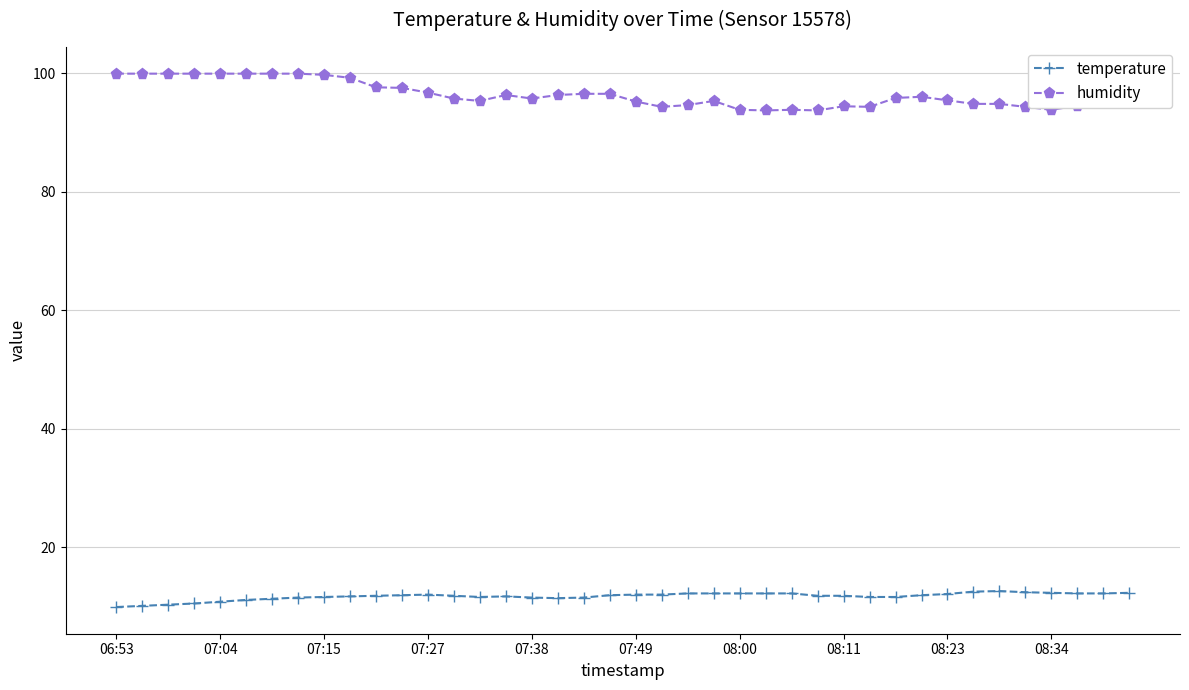

What is the value of the temperature point at the 7th from the left?

11.3